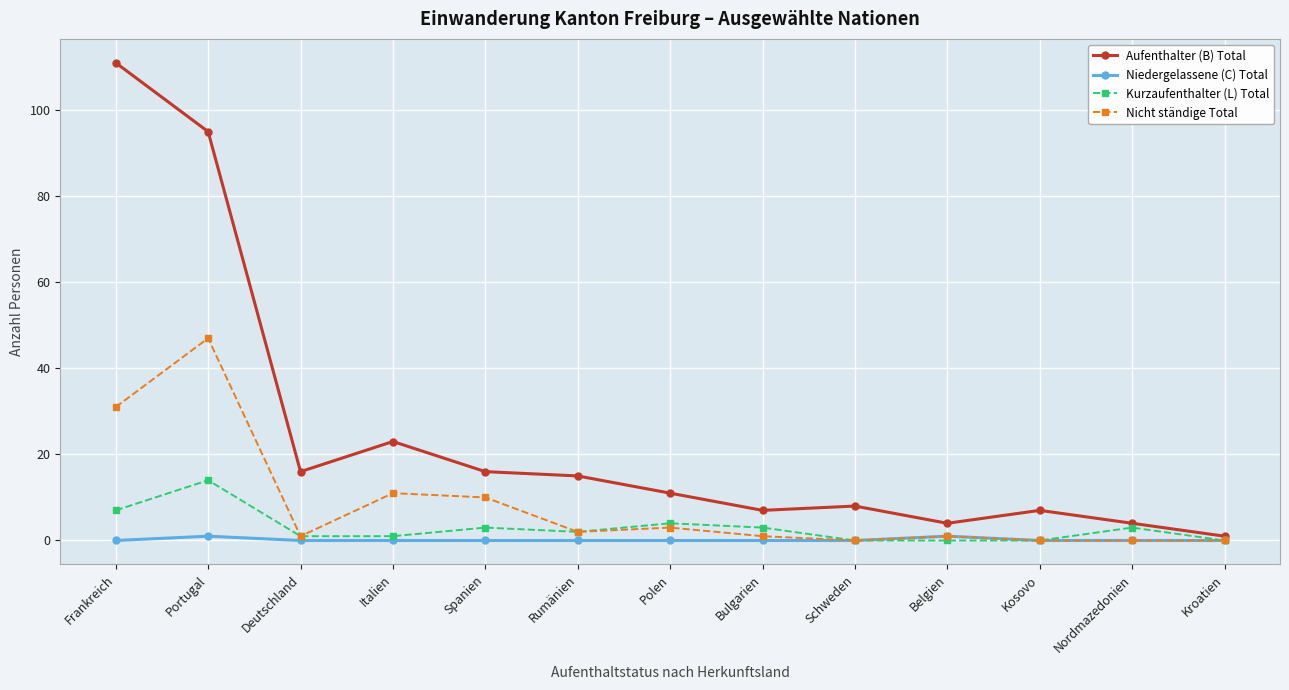

What is the maximum value for Kurzaufenthalter (L) Total?

14